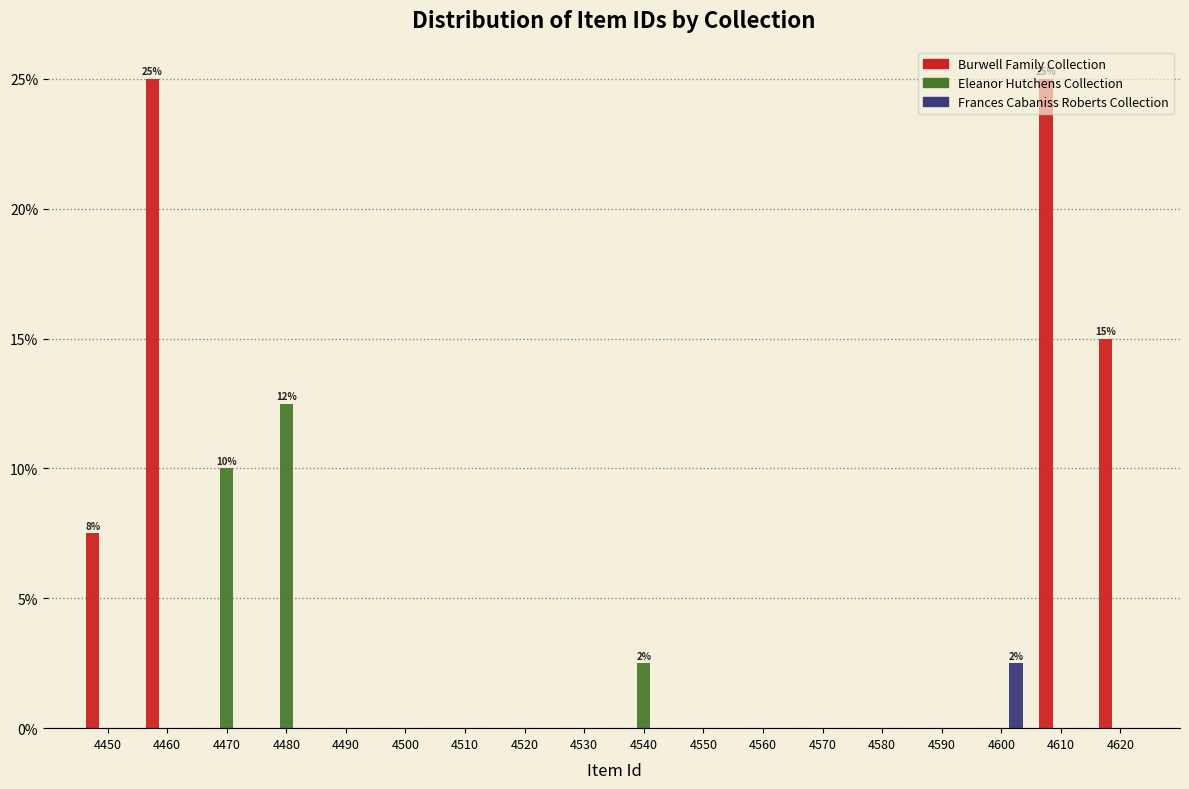

True or false: Eleanor Hutchens Collection has a value of -5.9 at 4550.

False